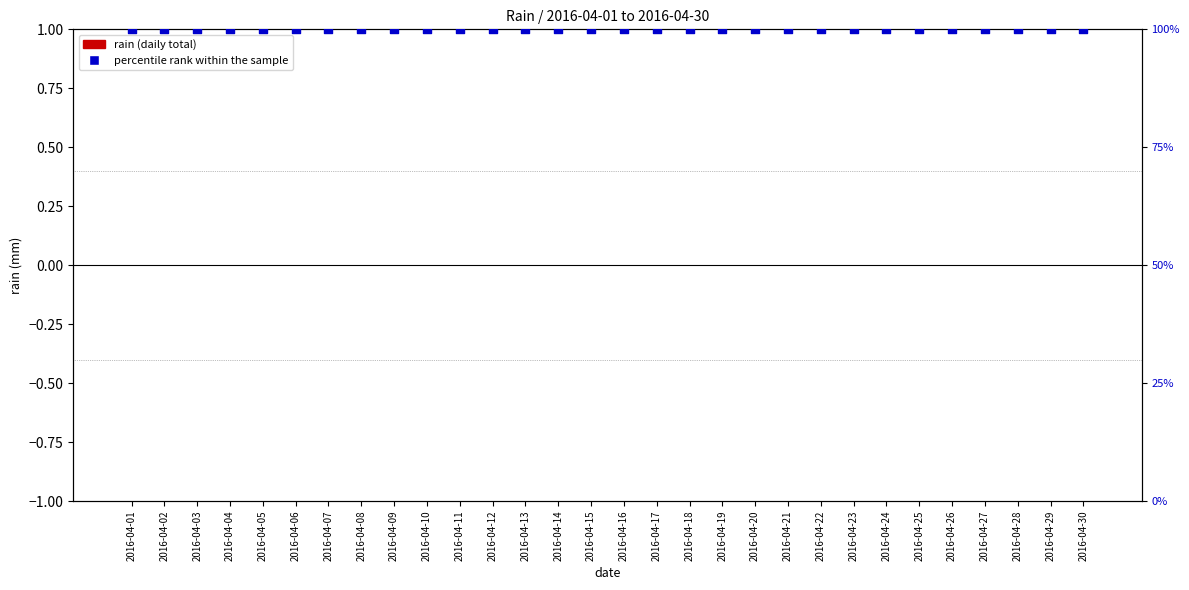

At which category is the sum across all series the highest?

2016-04-01